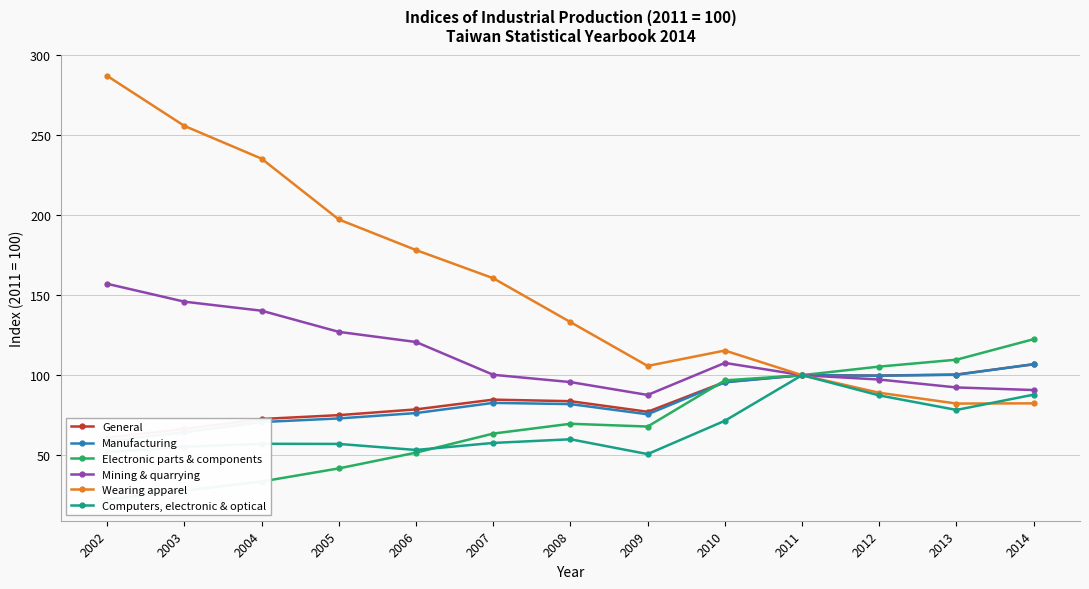

Reading left to right, transcribe all the data shown in this chart.

General: 2002=60.9	2003=66.4	2004=72.6	2005=75.0	2006=78.6	2007=84.7	2008=83.7	2009=77.1	2010=95.8	2011=100.0	2012=99.8	2013=100.4	2014=106.8
Manufacturing: 2002=58.7	2003=64.3	2004=70.7	2005=72.9	2006=76.3	2007=82.7	2008=81.9	2009=75.5	2010=95.5	2011=100.0	2012=99.7	2013=100.2	2014=106.9
Electronic parts & components: 2002=22.2	2003=27.8	2004=33.5	2005=41.7	2006=51.5	2007=63.5	2008=69.6	2009=67.9	2010=96.7	2011=100.0	2012=105.4	2013=109.7	2014=122.5
Mining & quarrying: 2002=157.2	2003=146.0	2004=140.3	2005=127.1	2006=120.8	2007=100.2	2008=95.7	2009=87.6	2010=107.7	2011=100.0	2012=97.3	2013=92.3	2014=90.7
Wearing apparel: 2002=287.2	2003=255.9	2004=235.4	2005=197.4	2006=178.3	2007=160.6	2008=133.2	2009=105.8	2010=115.4	2011=100.0	2012=89.0	2013=82.2	2014=82.4
Computers, electronic & optical: 2002=51.8	2003=55.2	2004=57.1	2005=57.0	2006=53.2	2007=57.6	2008=59.9	2009=50.6	2010=71.5	2011=100.0	2012=87.3	2013=78.3	2014=87.8